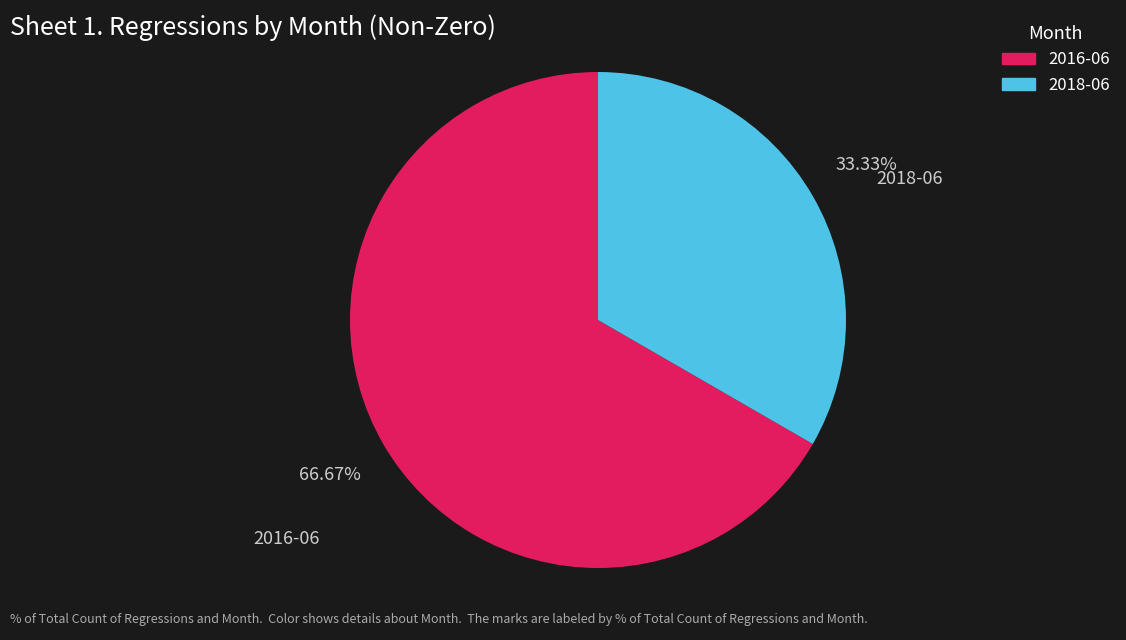

To the nearest percent, what percentage of the pie is 2016-06?

67%